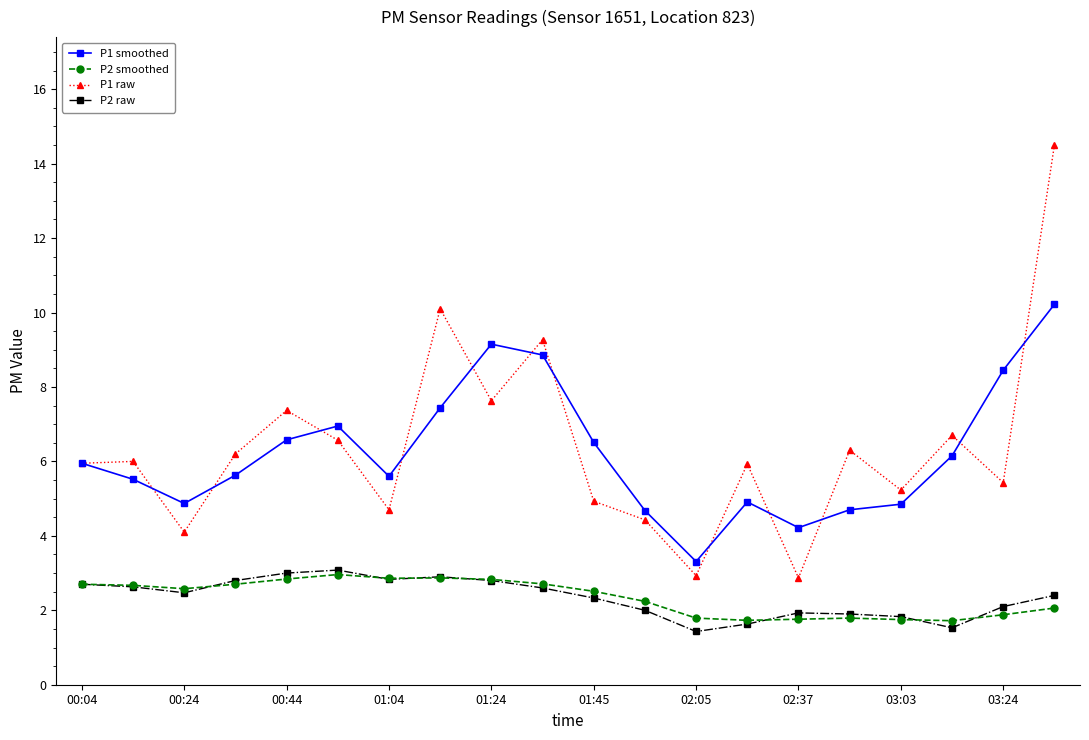

How many distinct data groups are displayed?

4